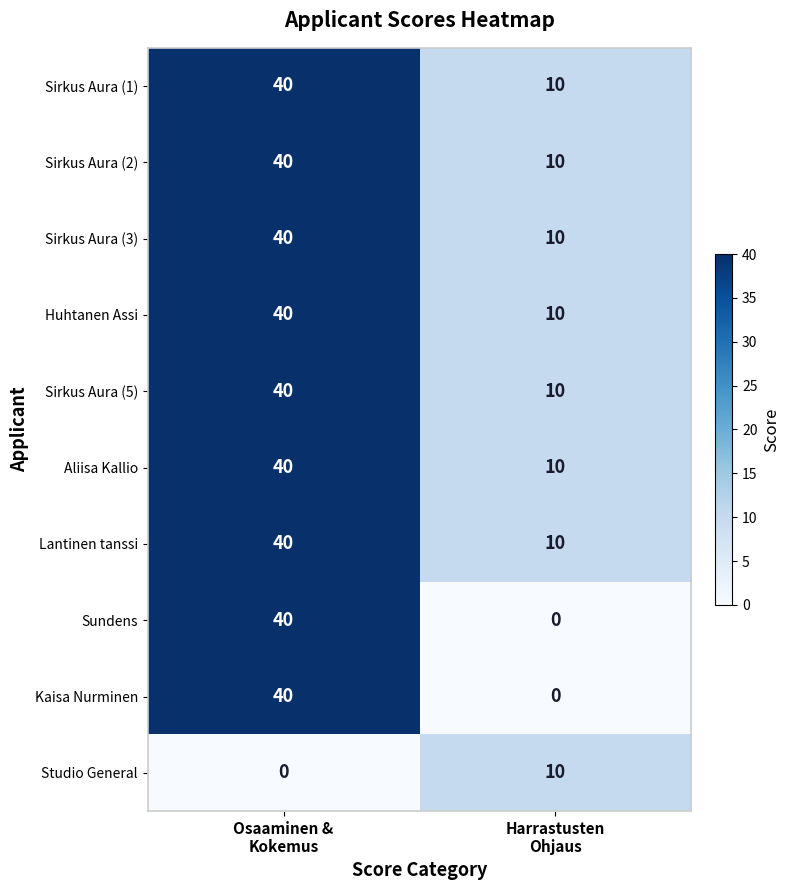

Count the number of data series in this chart.

10